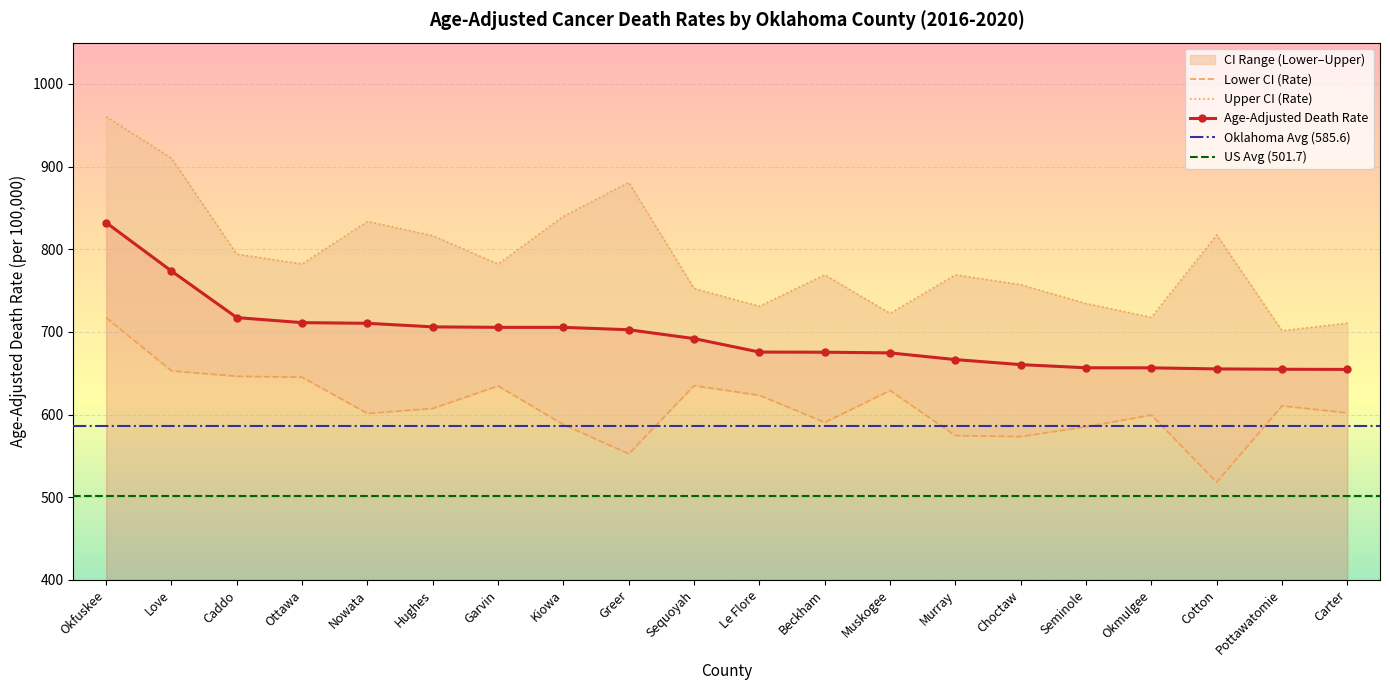

True or false: Lower CI (Rate) has a value of 938.0 at Pottawatomie.

False